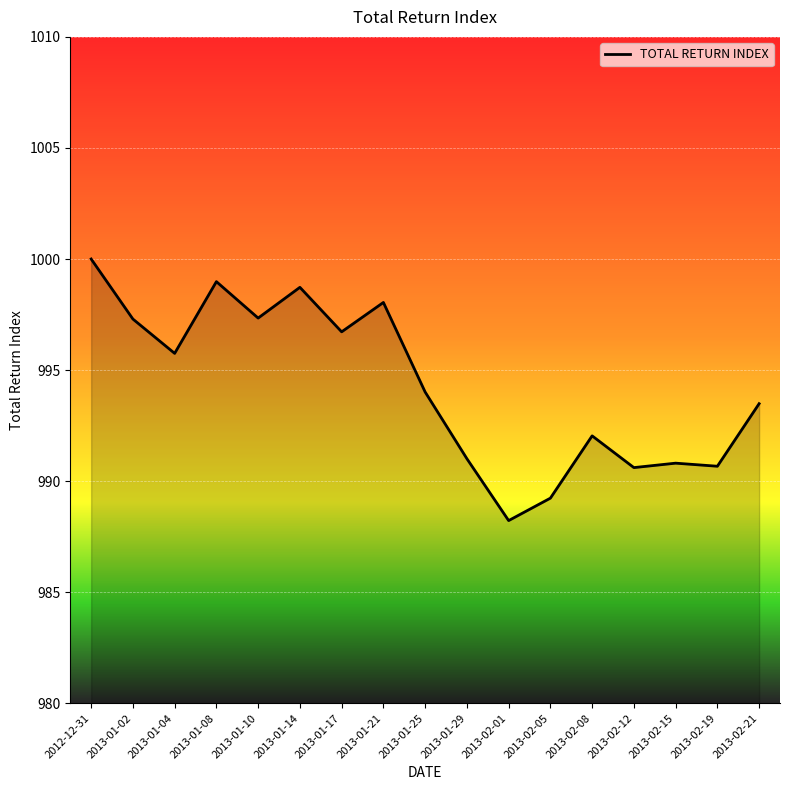

Which label corresponds to the largest value in the chart?

2012-12-31